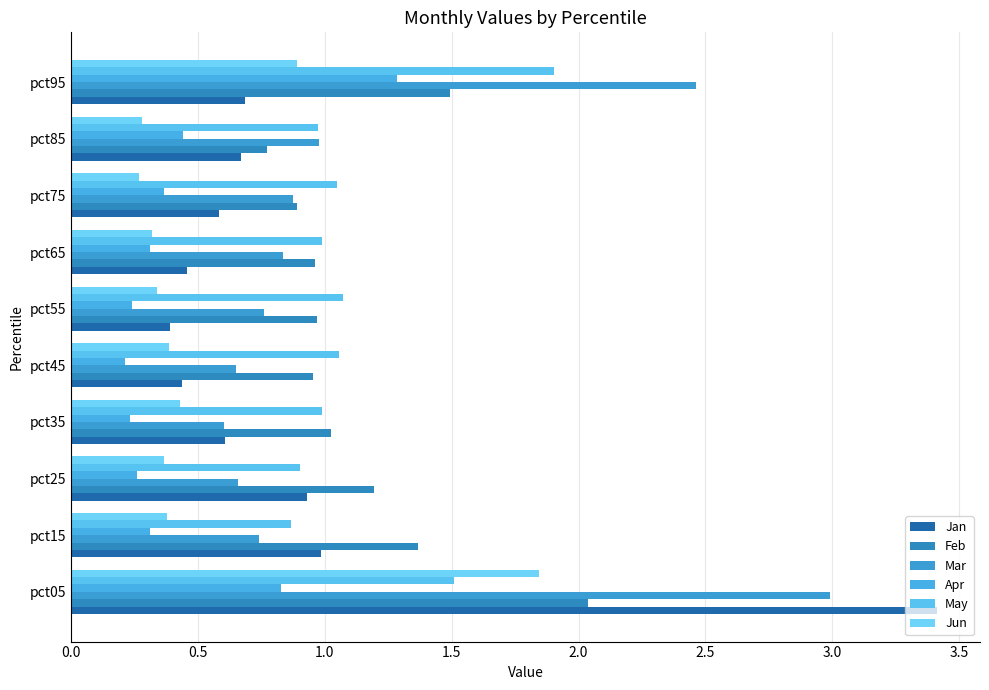

How many data points in Feb are above 1?

5